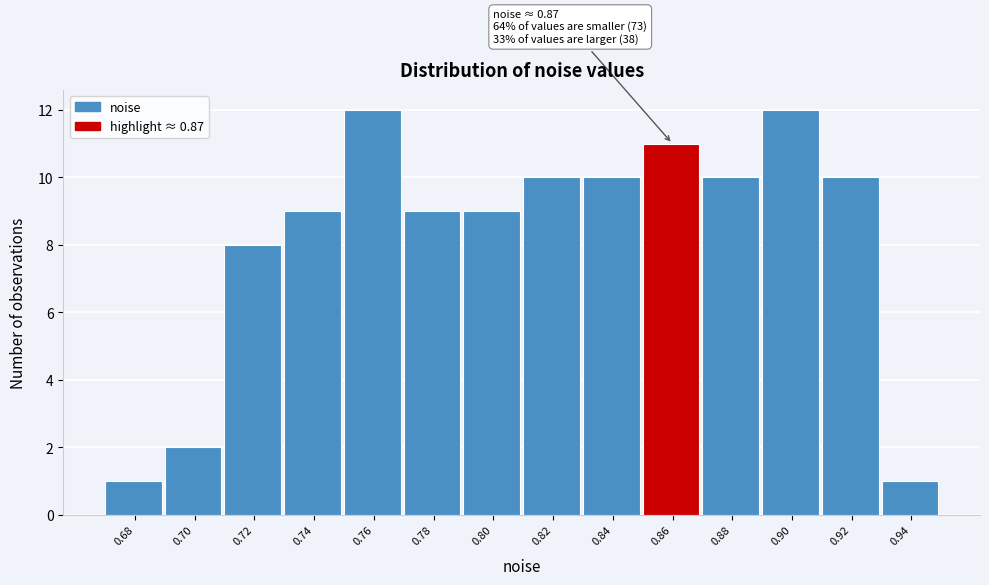

Reading left to right, list all the values displayed in this chart.

1	2	8	9	12	9	9	10	10	11	10	12	10	1